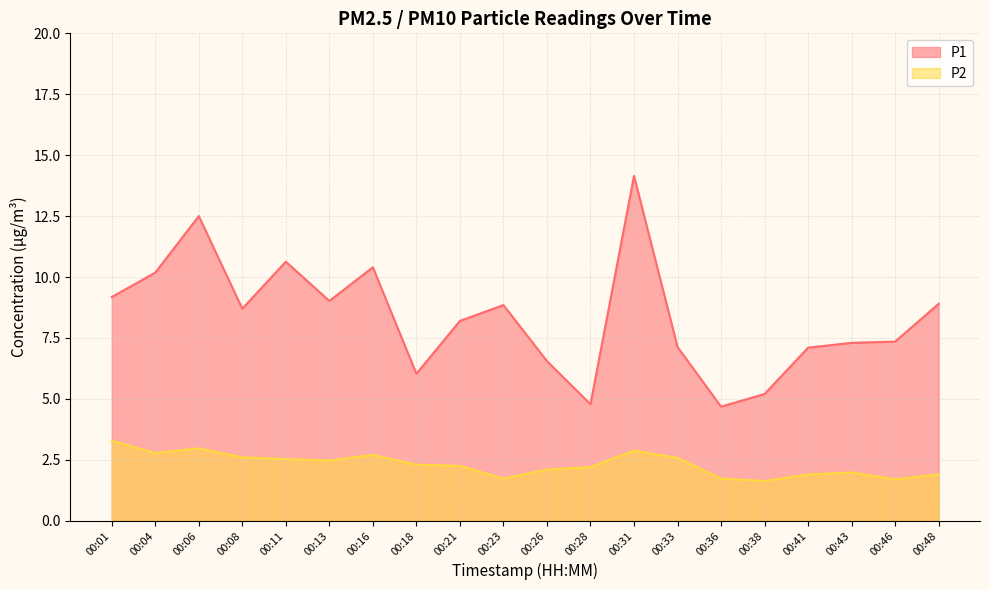

What is the value of the P2 point at the 7th from the left?

2.7